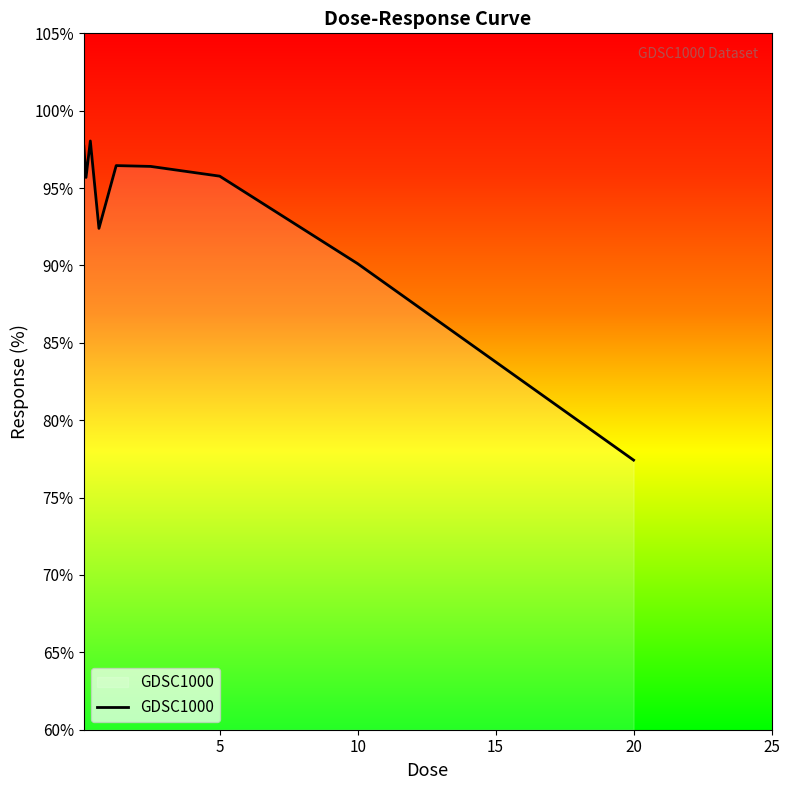

What is the difference between the maximum and minimum values?

20.6